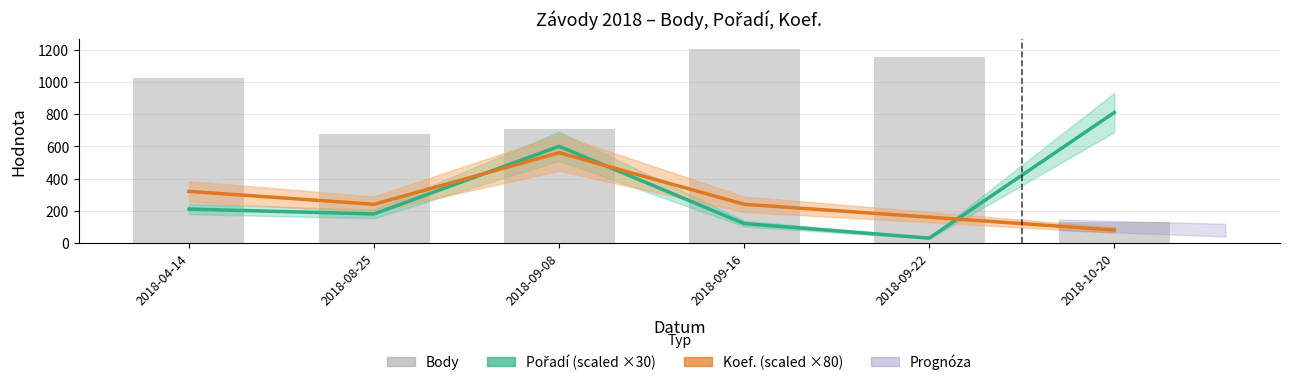

Reading left to right, extract all data points from this chart.

Pořadí (scaled ×30): 210	180	600	120	30	810
Koef. (scaled ×80): 320	240	560	240	160	80
Body: 1024	678	707	1206	1156	132